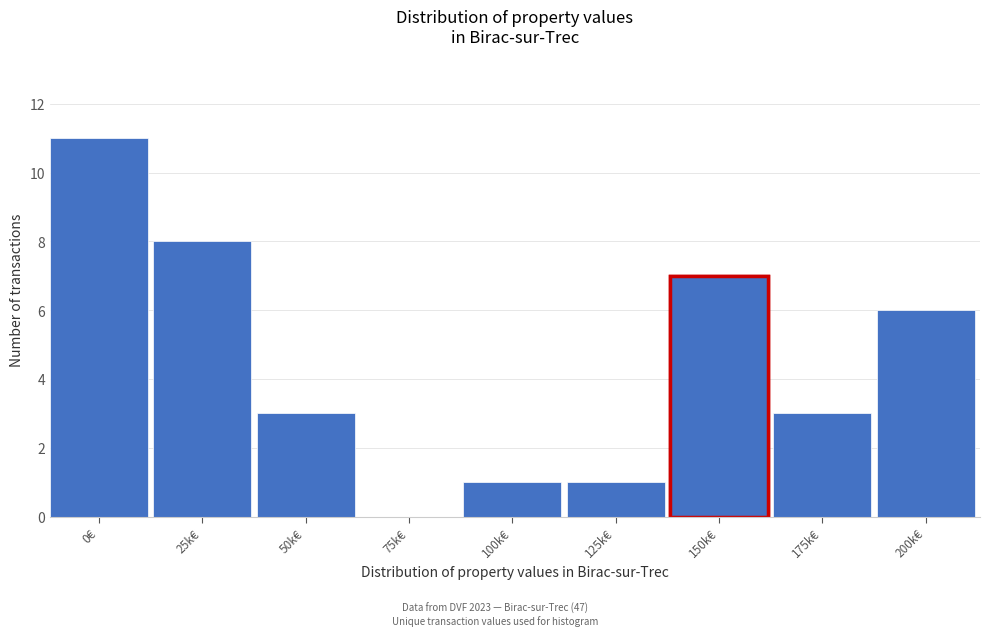

Reading right to left, extract all data points from this chart.

200k€=6	175k€=3	150k€=7	125k€=1	100k€=1	75k€=0	50k€=3	25k€=8	0€=11